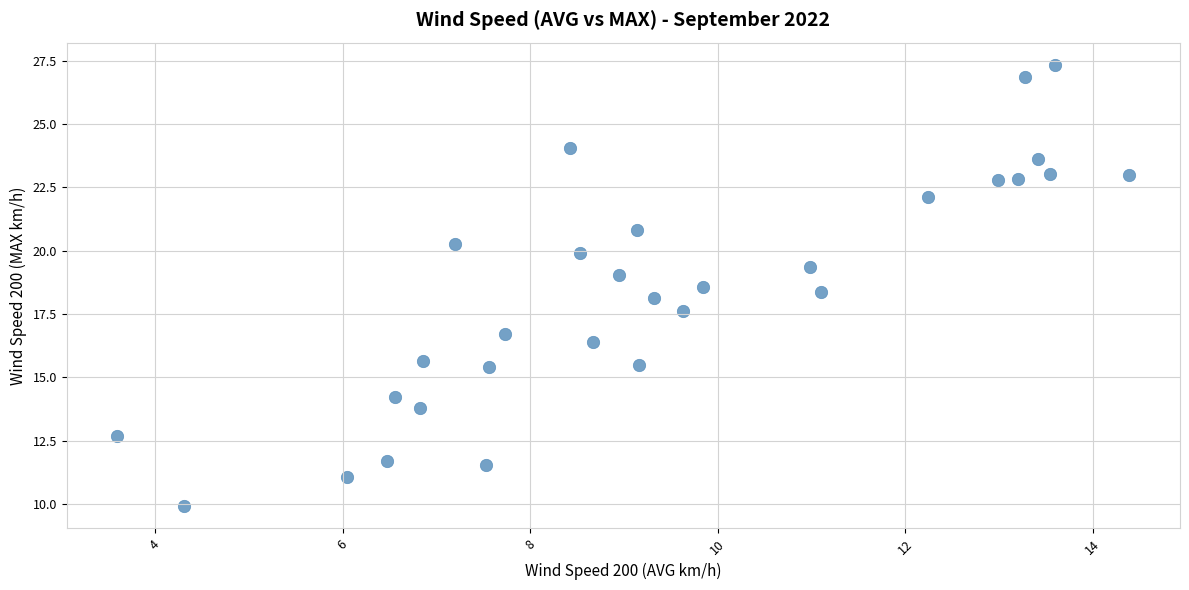

What is the range of X values (max minus min)?

10.8